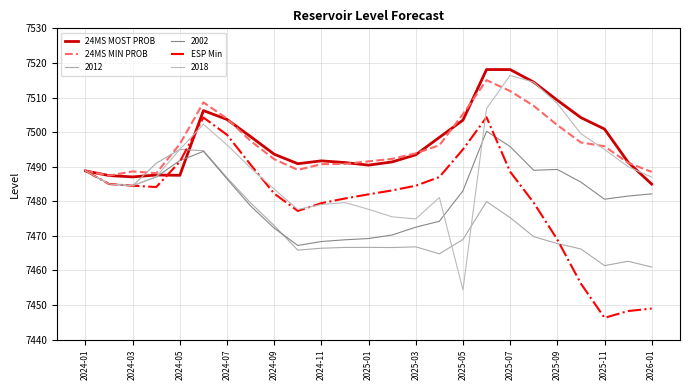

At how many categories does at least one series exceed 7457?

25